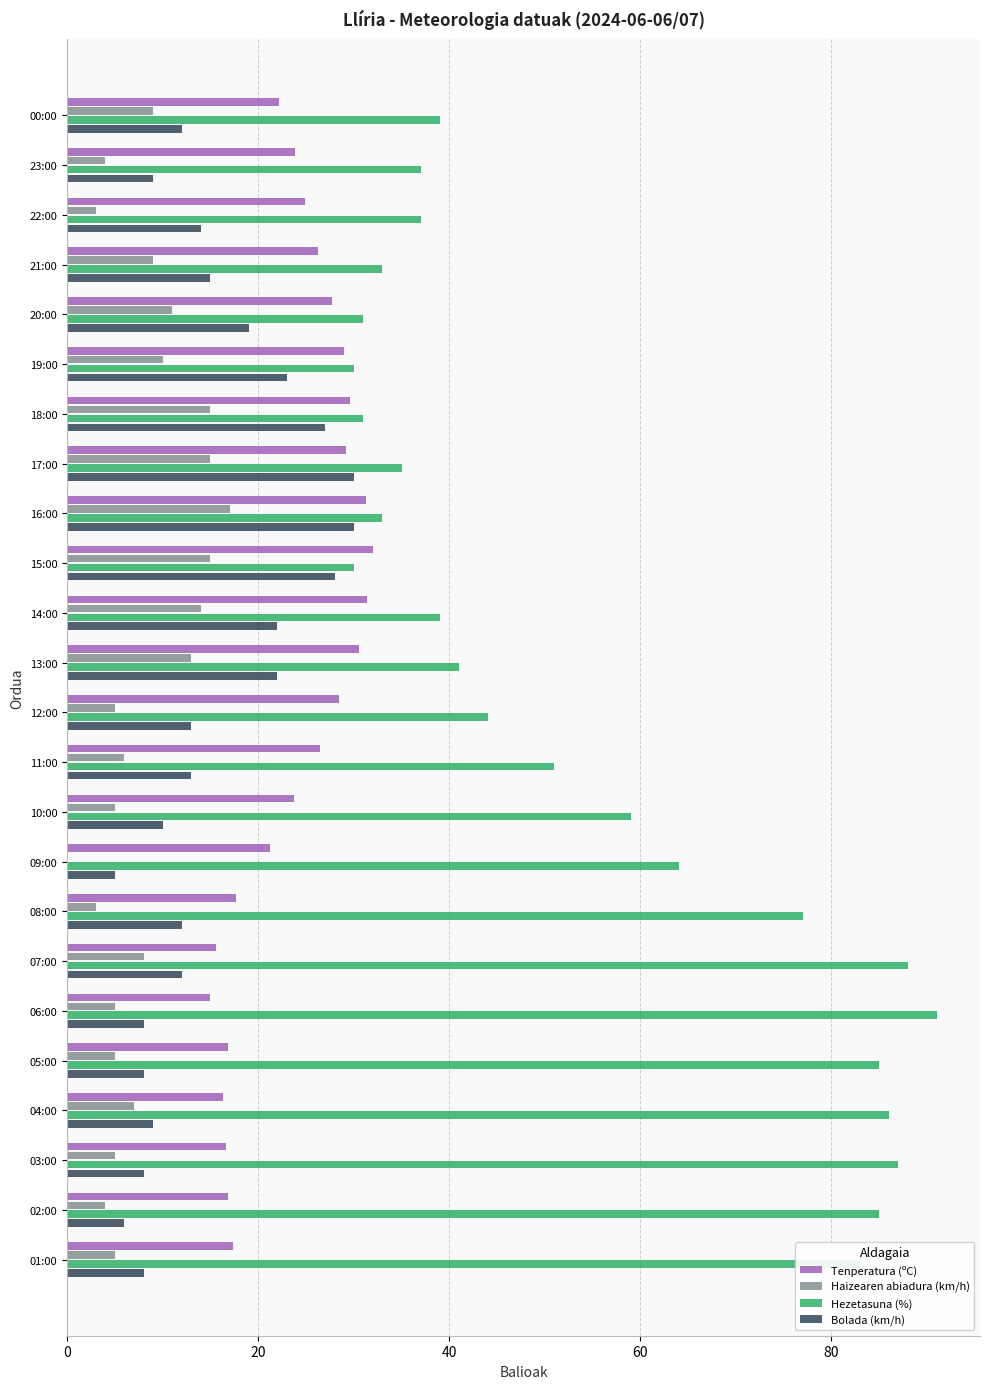

Is the value of Hezetasuna (%) at 12:00 greater than the value of Tenperatura (ºC) at 14:00?

Yes